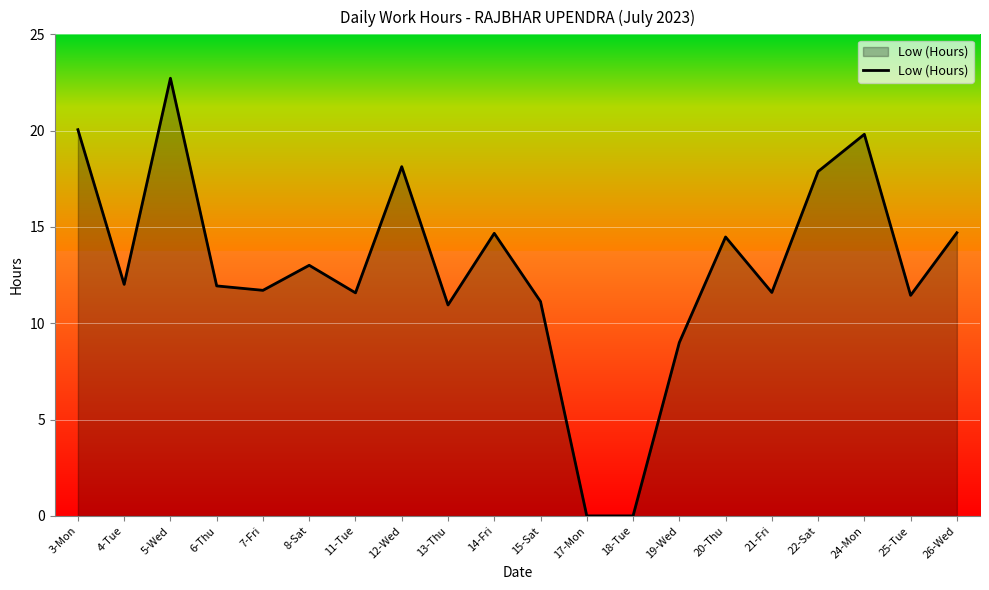

Read the value at 14-Fri.

14.7